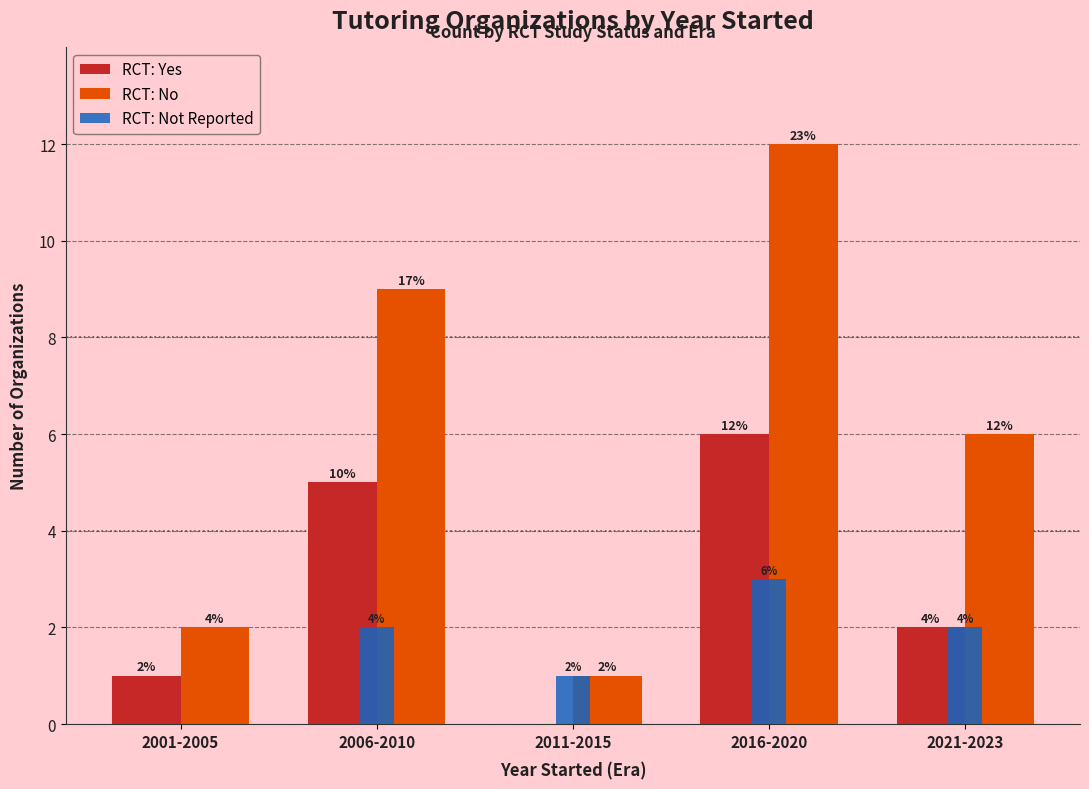

Are the bars horizontal?

No